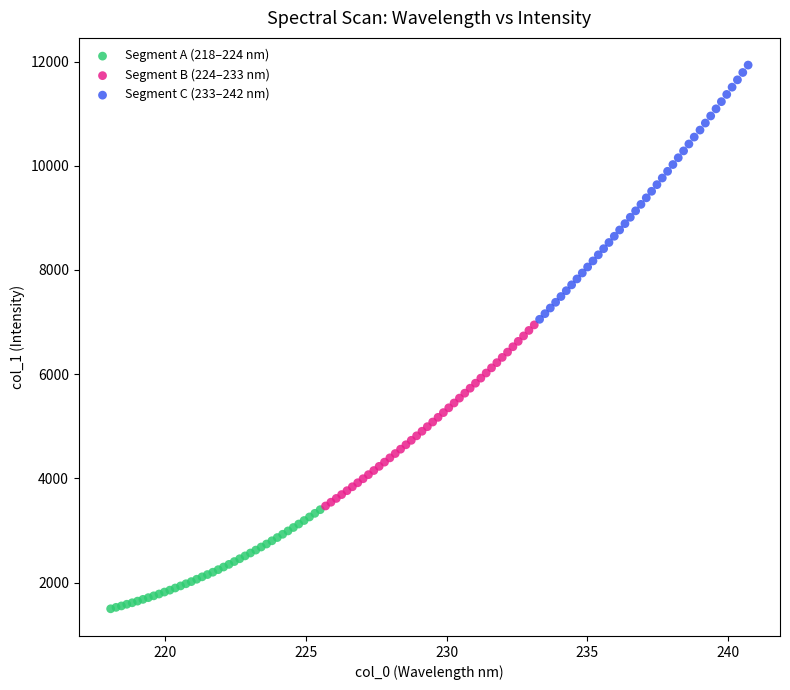

Which series has the widest spread of Y values?

Segment C (233–242 nm)